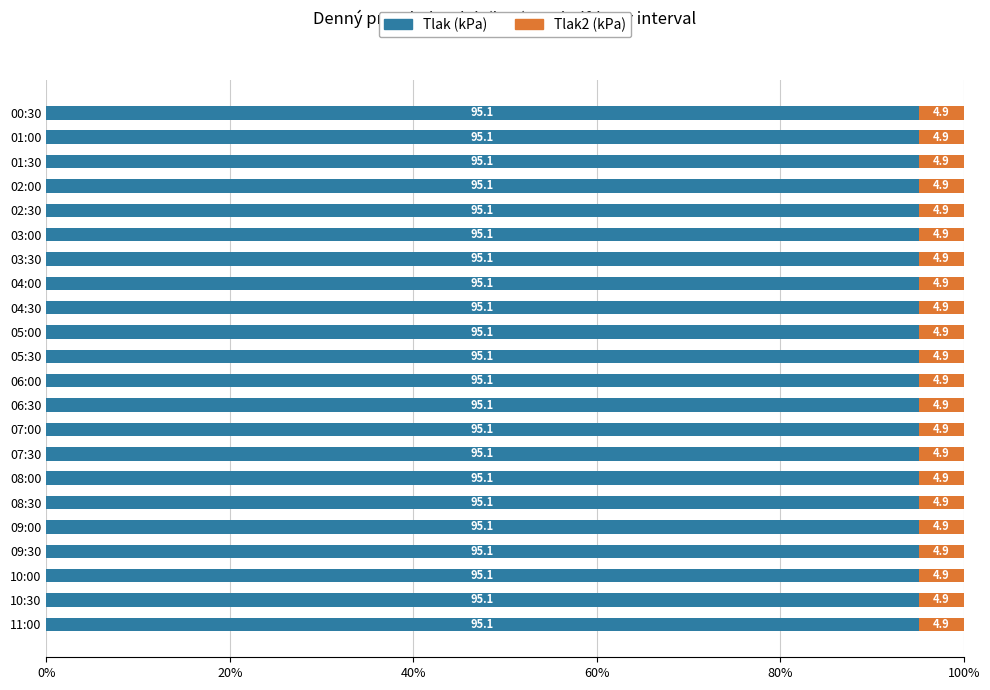

What is the total value across all series at 03:00?

100.0